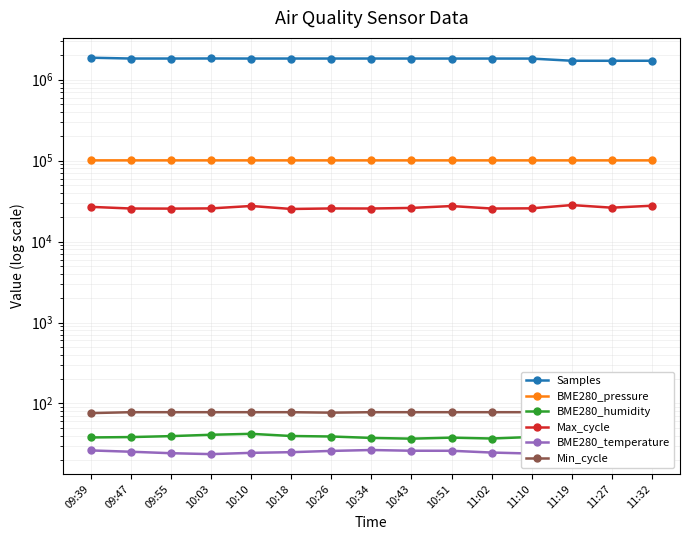

At which category is the sum across all series the highest?

09:39